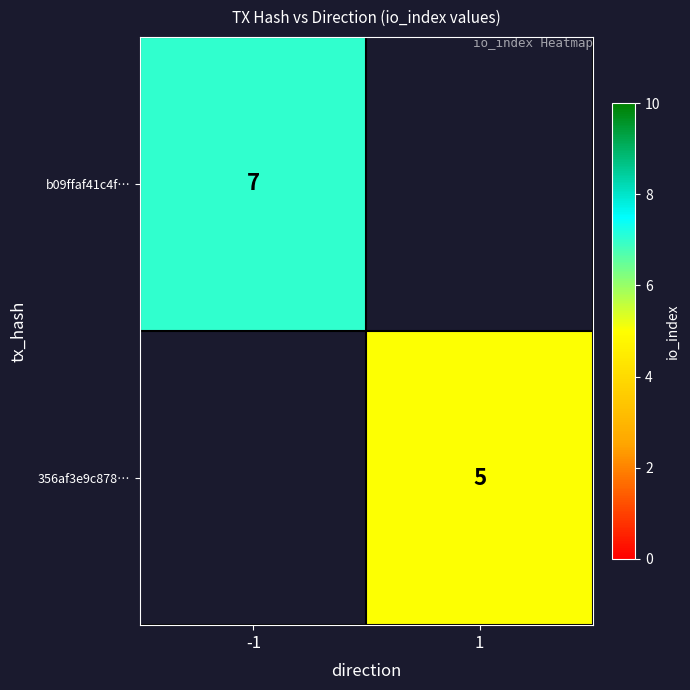

The b09ffaf41c4f… series shows 7 at -1. True or false?

True